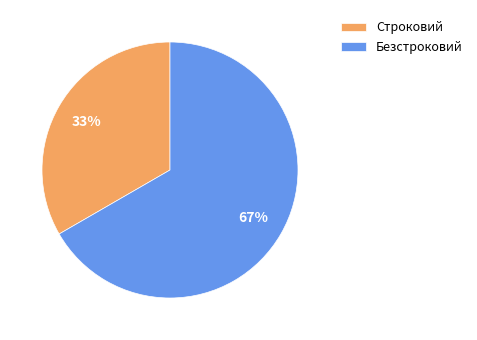

Between Безстроковий and Строковий, which is larger?

Безстроковий